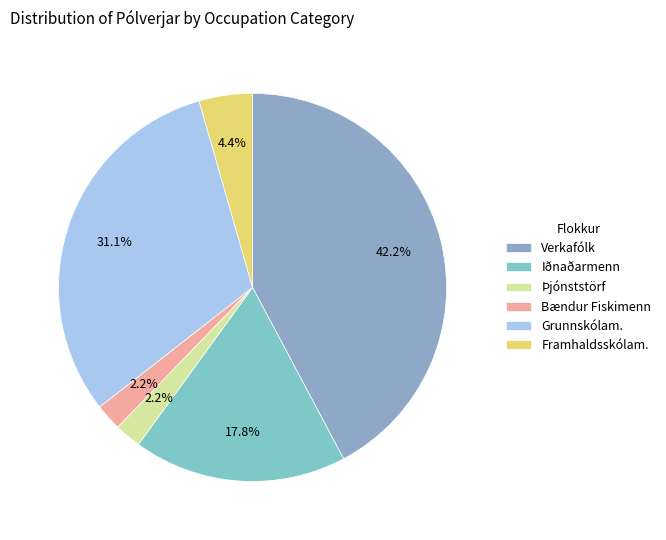

Count the number of slices in the pie.

6